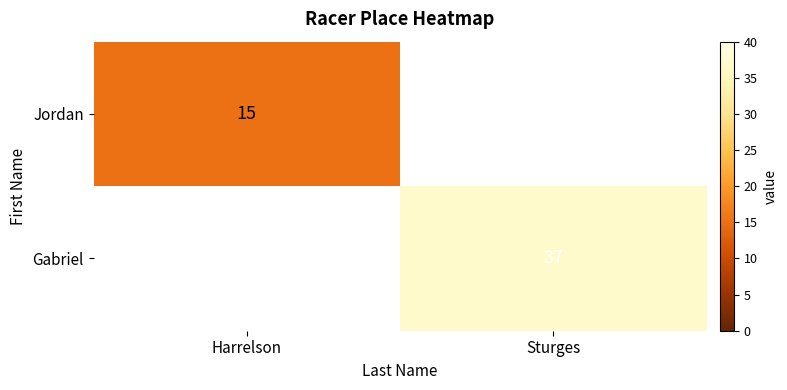

Is the value of Jordan at Harrelson greater than the value of Gabriel at Sturges?

No